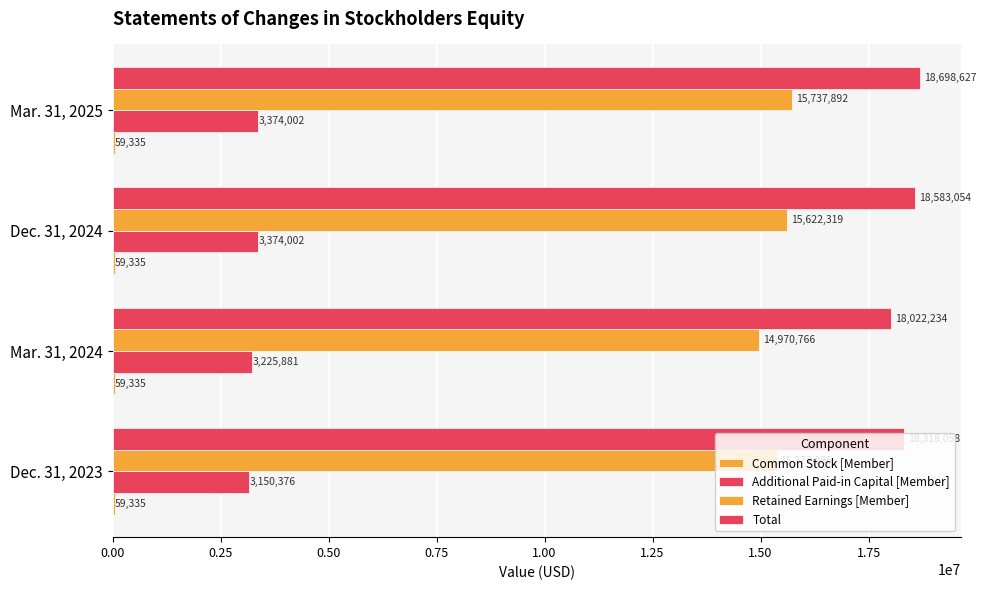

What is the value of the Retained Earnings [Member] bar at the 2nd from the left?

14970766.0